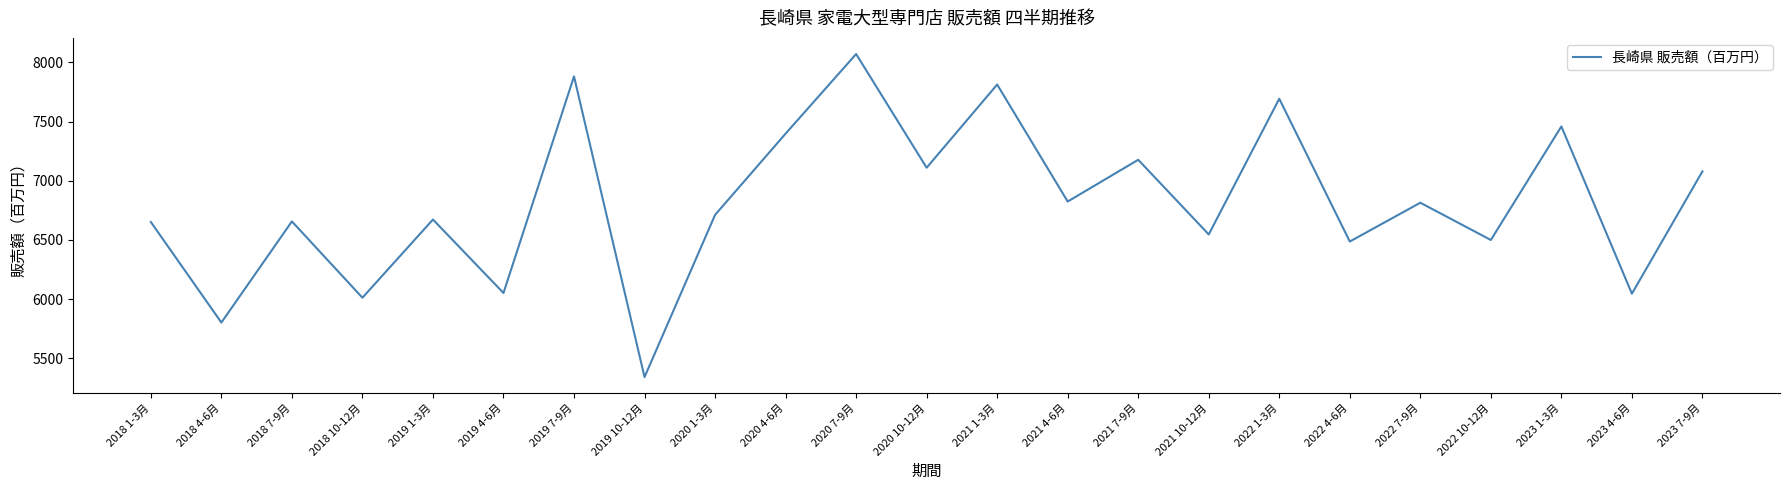

The chart shows a value of 8071 at 2020 7-9月. True or false?

True